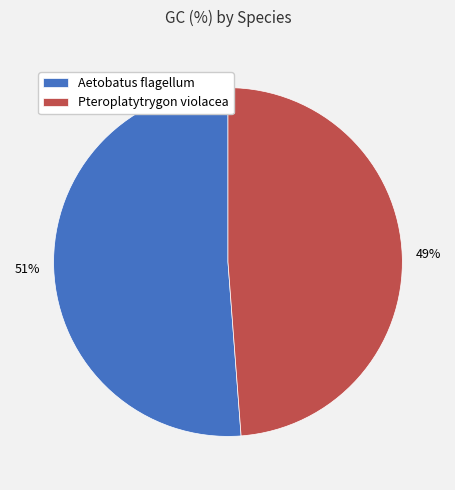

To the nearest percent, what is the difference between the largest and smallest slice percentages?

2%